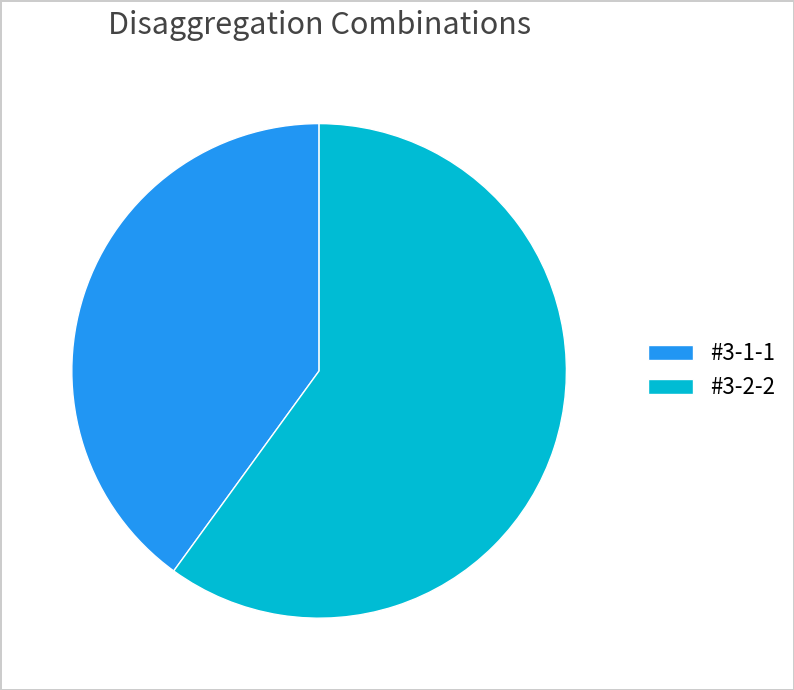

Which has a higher value, #3-2-2 or #3-1-1?

#3-2-2